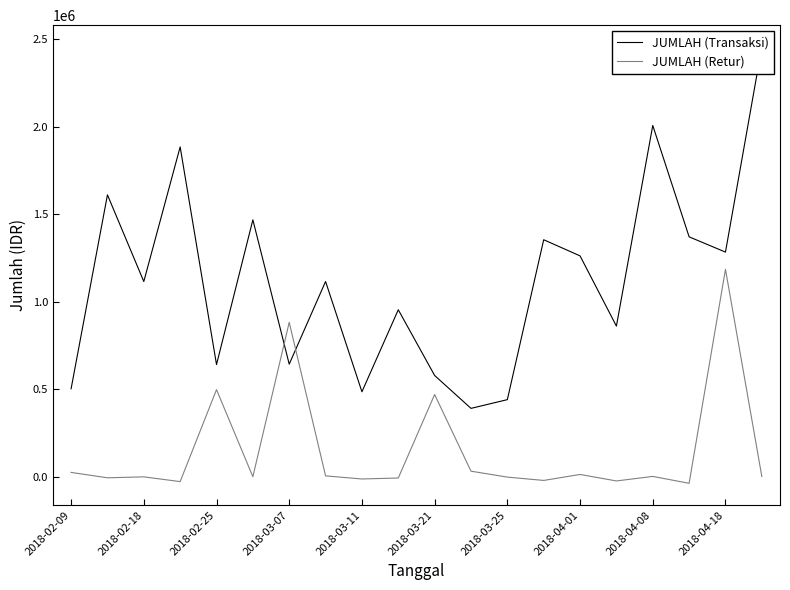

After their last crossing, which series has the higher values: JUMLAH (Transaksi) or JUMLAH (Retur)?

JUMLAH (Transaksi)